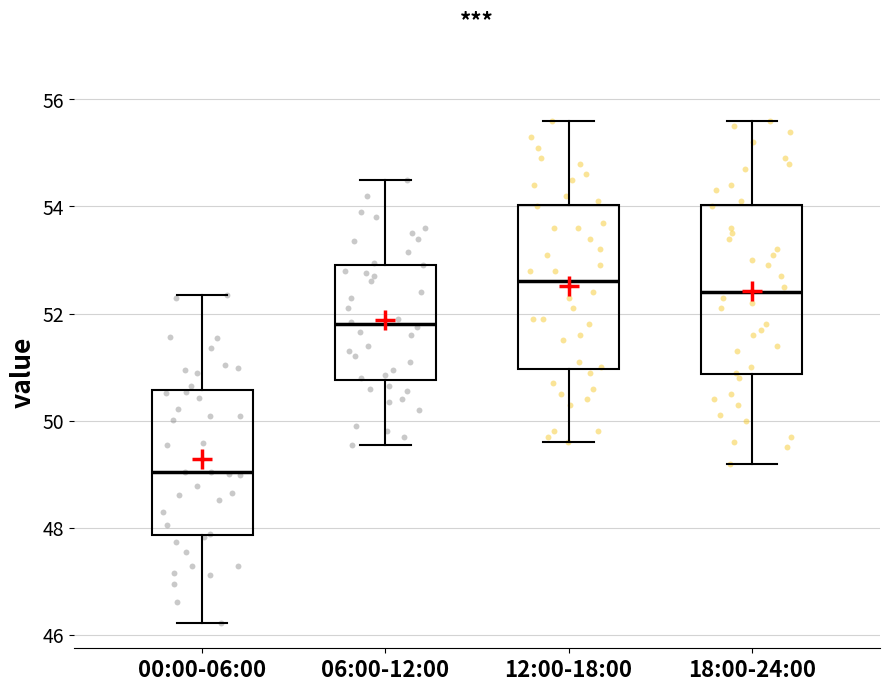

Reading left to right, transcribe this box plot: for each box, give where its median line is, the range the box spans, and where its two whiskers end, as read against the y-axis. The values are not printed on the chart, so give them approximately, as read against the axis.

00:00-06:00: median 49.0, box 47.8 to 50.6, whiskers 46.2 to 52.4
06:00-12:00: median 51.8, box 50.8 to 53.0, whiskers 49.6 to 54.6
12:00-18:00: median 52.6, box 51.0 to 54.0, whiskers 49.6 to 55.6
18:00-24:00: median 52.4, box 50.8 to 54.0, whiskers 49.2 to 55.6